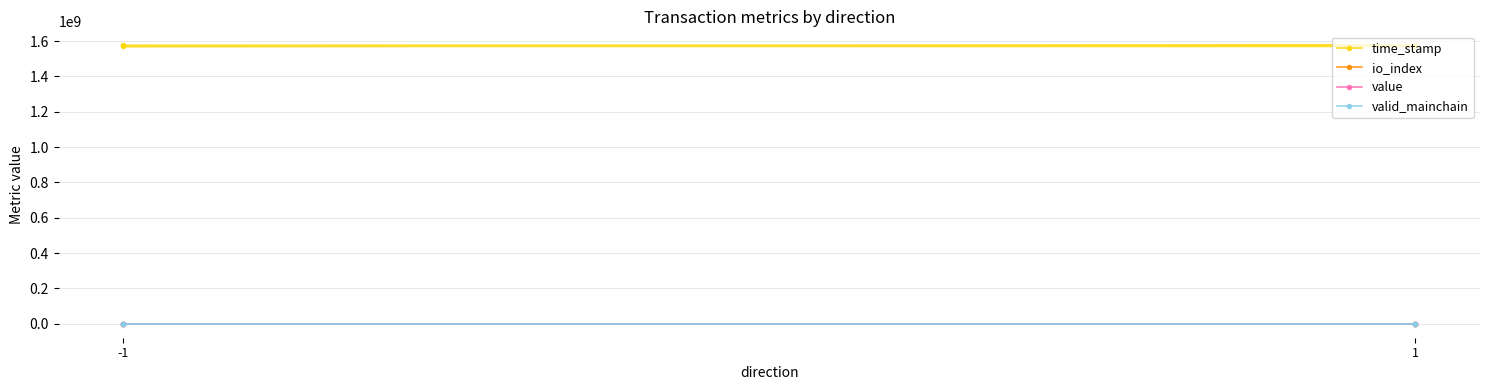

Does the chart have visible grid lines?

Yes